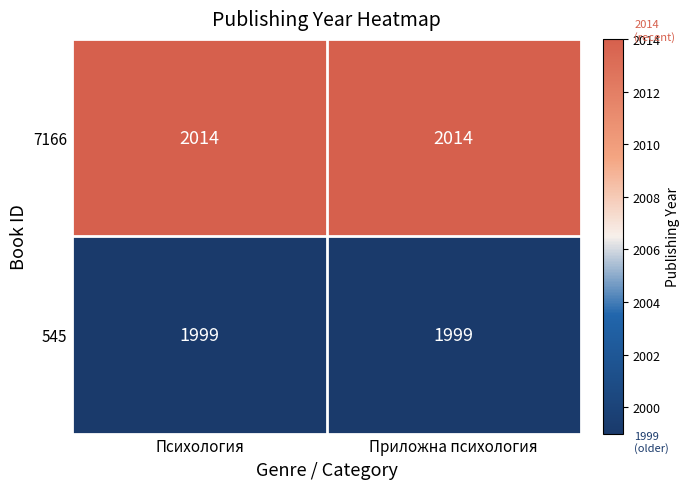

What is the total value across all series at Приложна психология?

4013